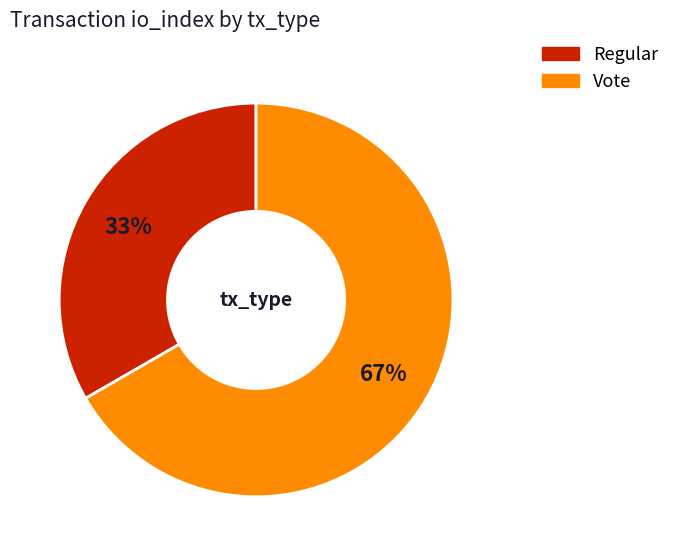

Which category has the smallest portion of the pie?

Regular